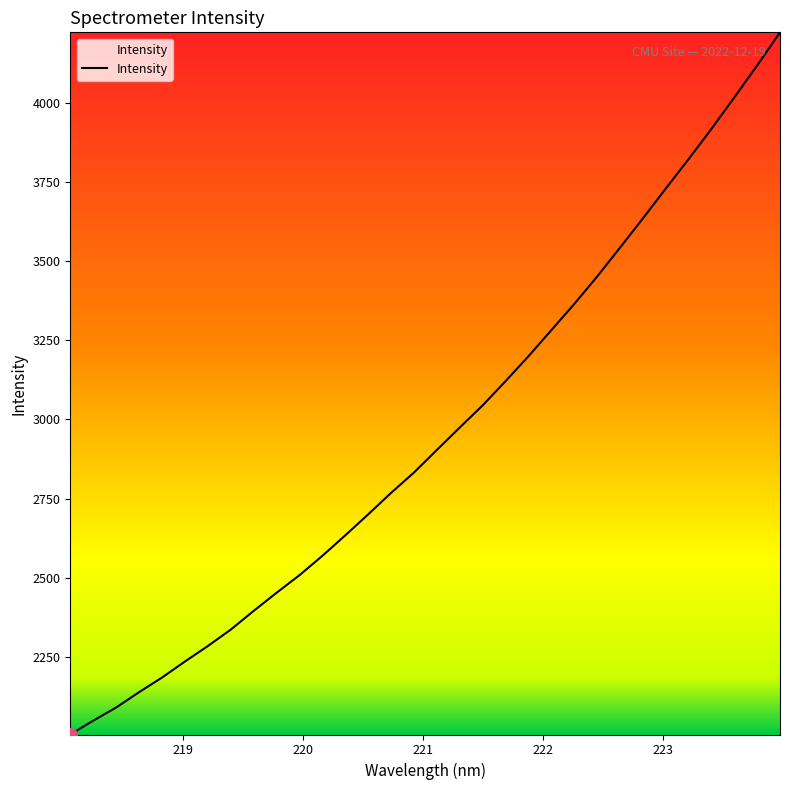

What is the smallest value displayed?

2005.1